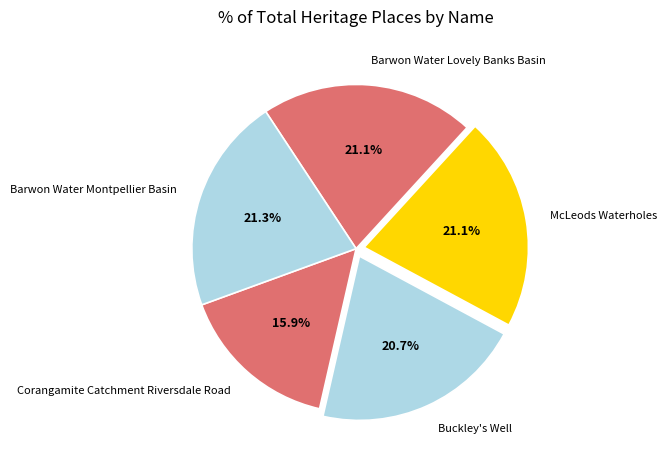

The Buckley's Well slice represents 21% of the pie. True or false?

True